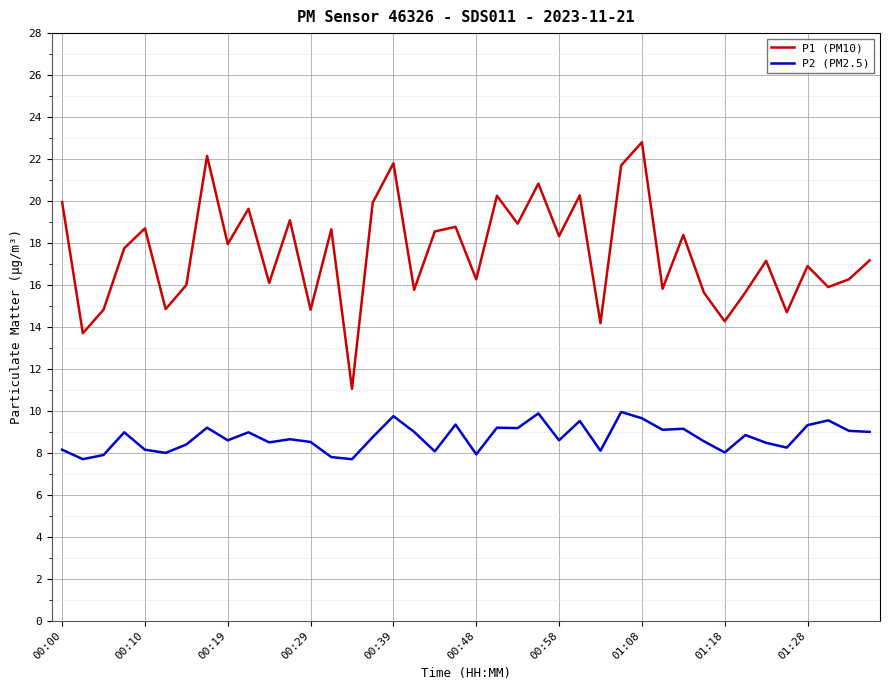

List the series in order of their peak value, highest first.

P1 (PM10), P2 (PM2.5)